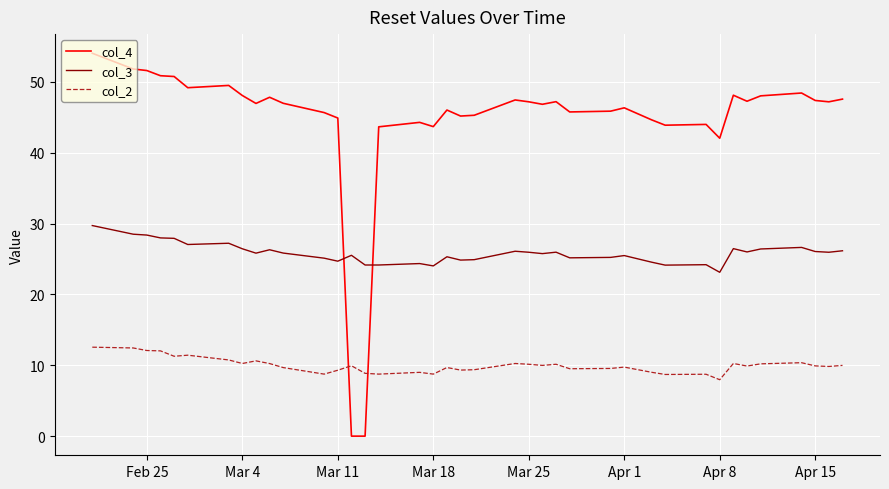

Which series has the largest total across all categories?

col_4